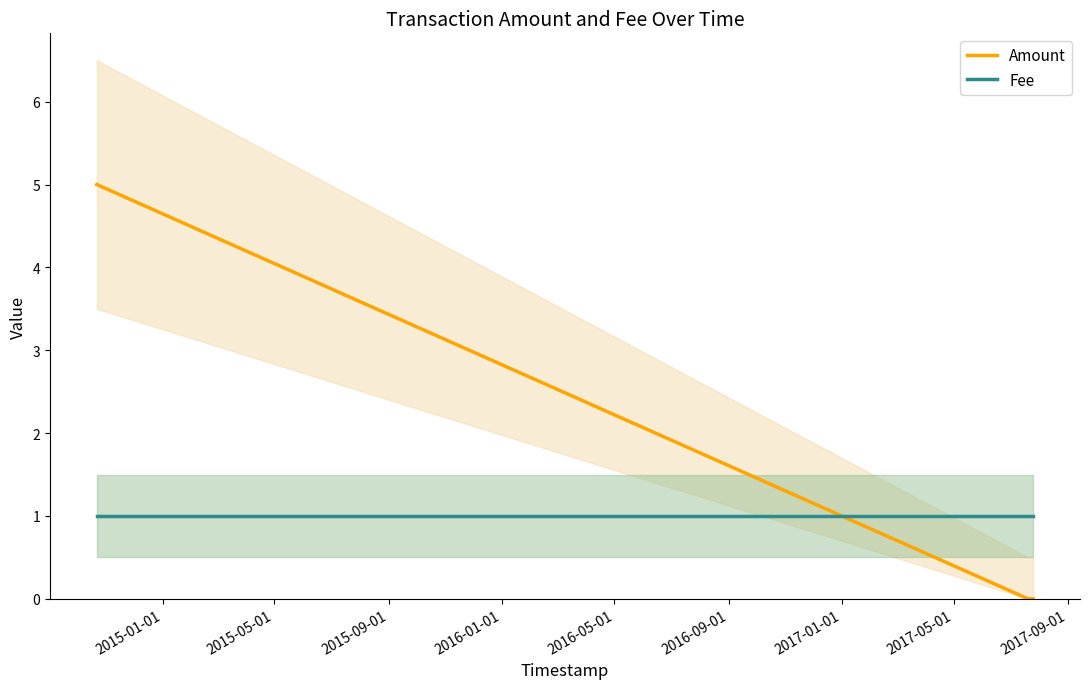

How many intersections are there between Amount and Fee?

1